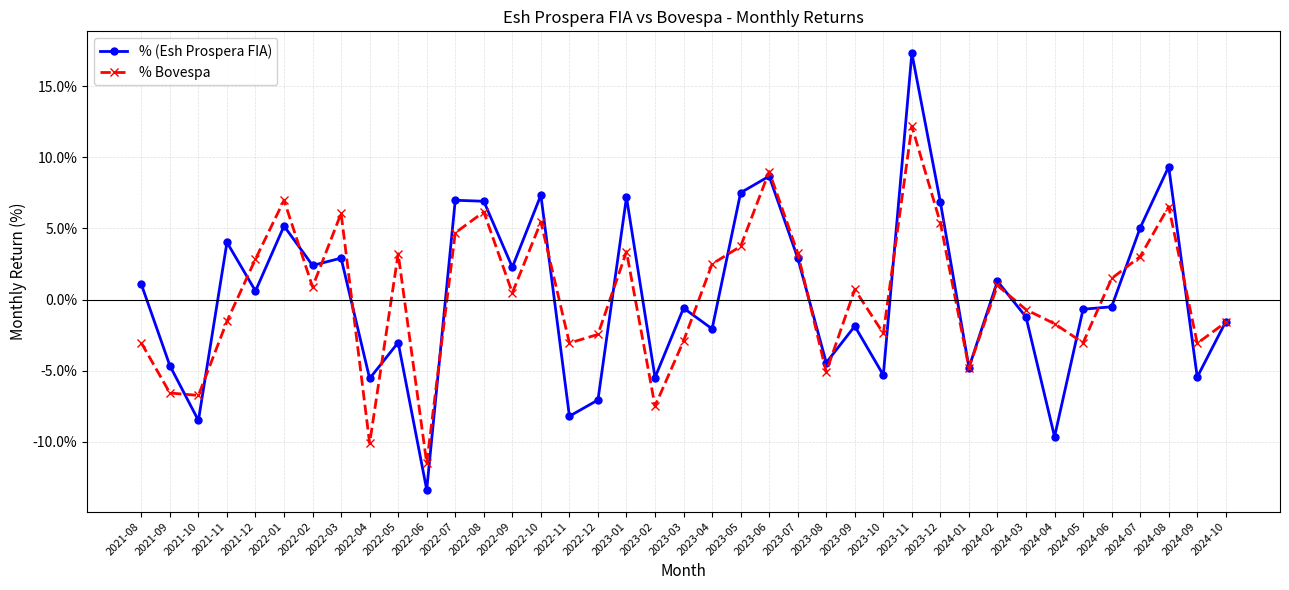

True or false: % (Esh Prospera FIA) and % Bovespa intersect in this chart.

True